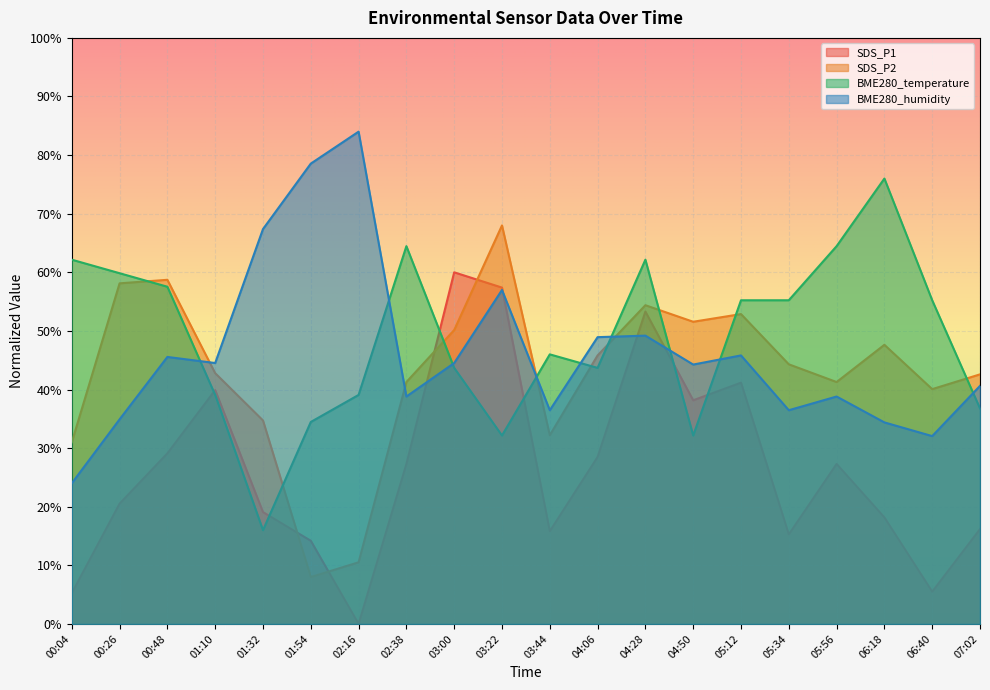

Reading left to right, list all the values displayed in this chart.

SDS_P1: 5.3	20.5	29.1	39.9	19.1	14.2	0.0	27.3	60.0	57.4	15.8	28.5	53.3	38.2	41.2	15.3	27.3	18.2	5.5	16.2
SDS_P2: 31.0	58.1	58.7	42.8	34.7	8.0	10.5	41.3	50.2	68.0	32.2	45.8	54.4	51.6	52.9	44.3	41.3	47.6	40.1	42.6
BME280_temperature: 62.2	59.8	57.5	39.1	16.0	34.5	39.1	64.5	43.7	32.2	46.0	43.7	62.2	32.2	55.2	55.2	64.5	76.0	55.2	36.8
BME280_humidity: 24.0	34.9	45.6	44.5	67.4	78.5	84.0	38.8	44.5	57.0	36.5	48.9	49.2	44.3	45.8	36.5	38.8	34.4	32.1	40.6